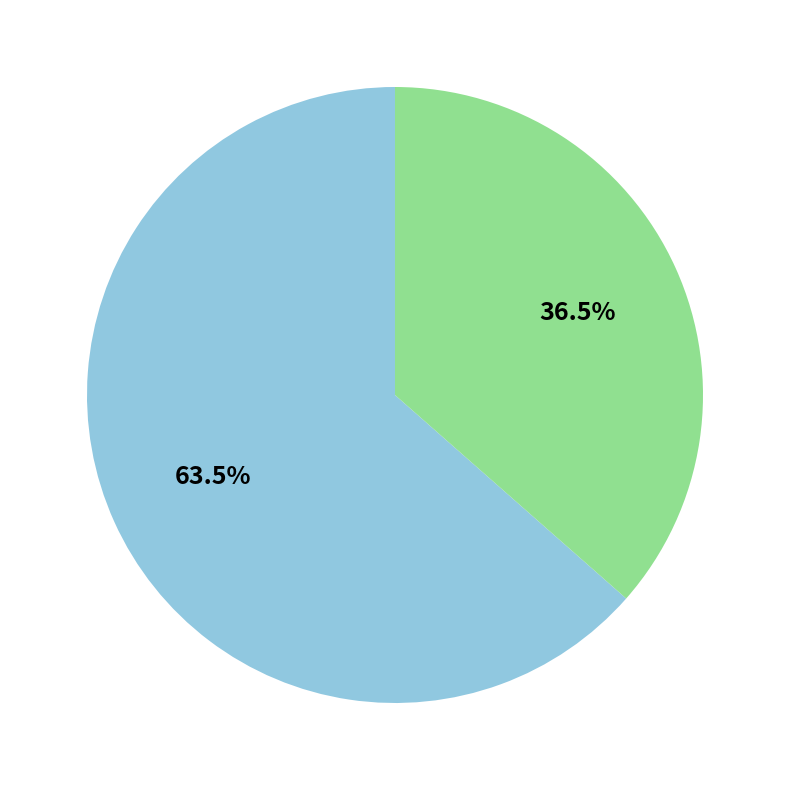

Which category has the smallest portion of the pie?

INTSEKTU Talde Operatiboa